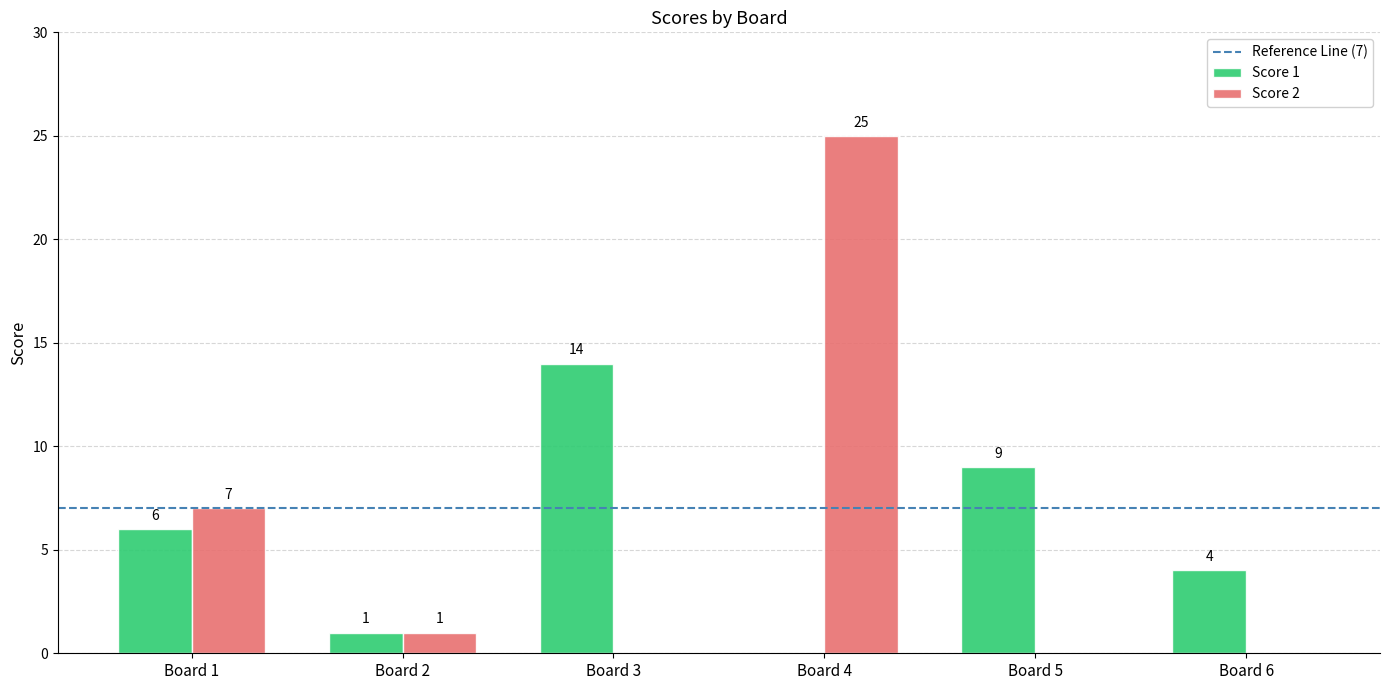

Is it true that Score 1 equals 1 at Board 2?

True